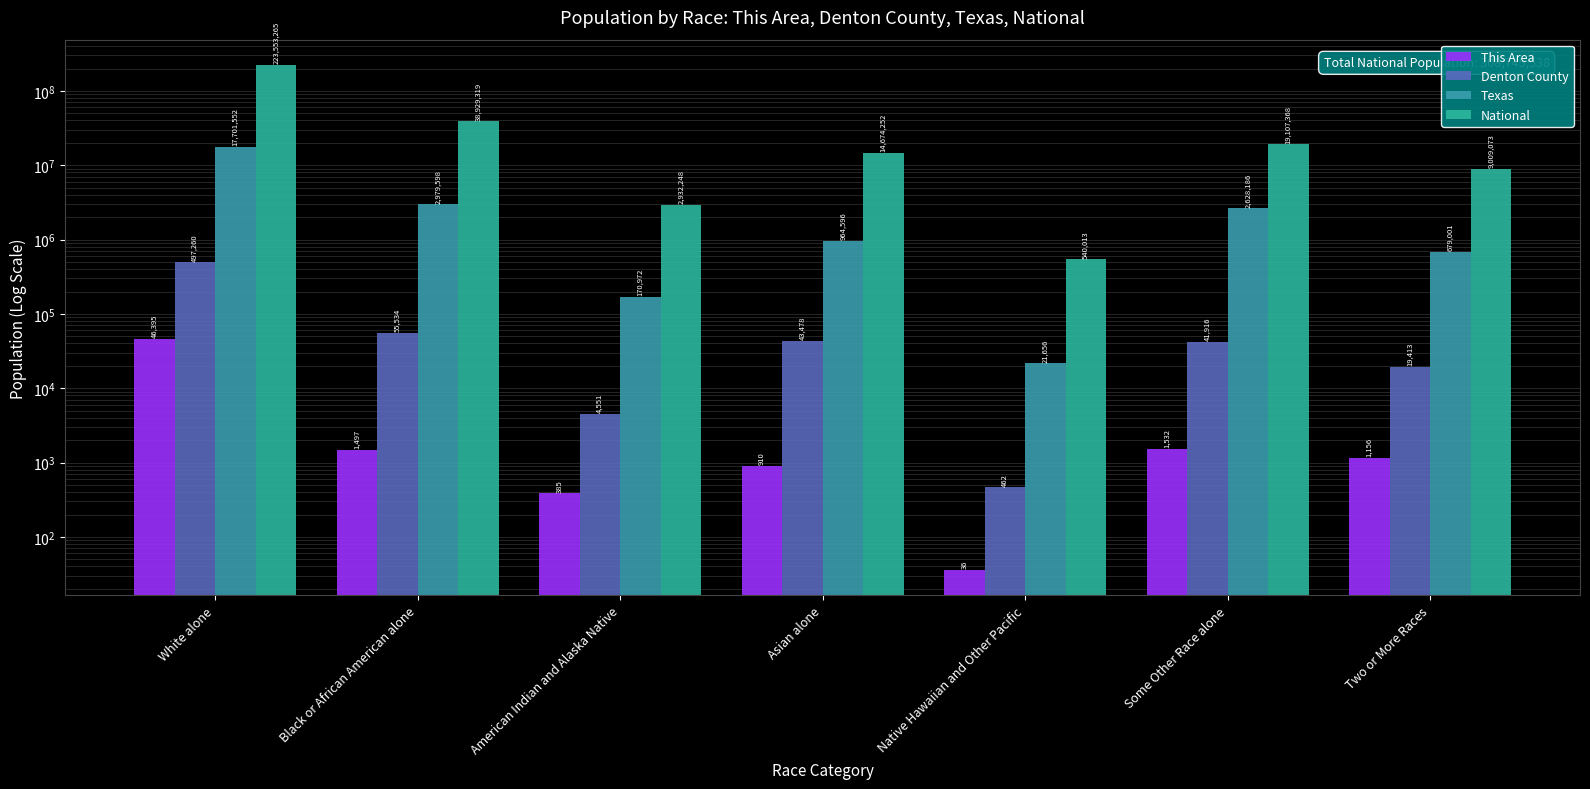

What is the highest value of the This Area series?

46395